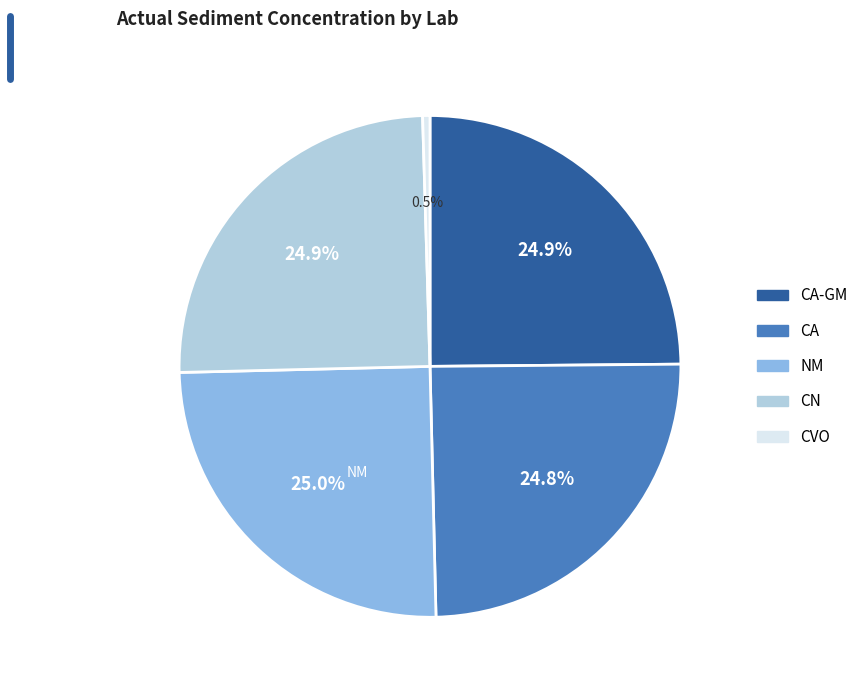

Is there any slice that represents more than half of the pie?

No